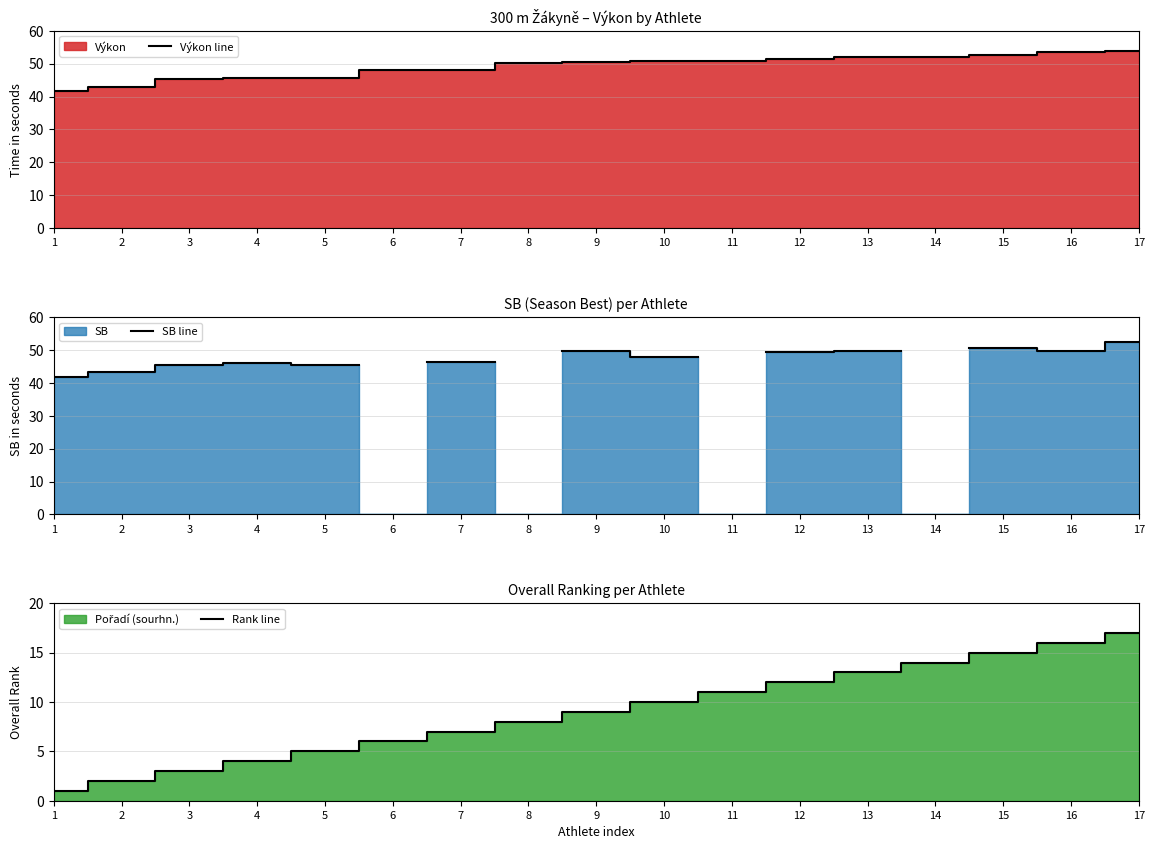

What is the difference between the second highest and minimum values in the Výkon line series?

11.7